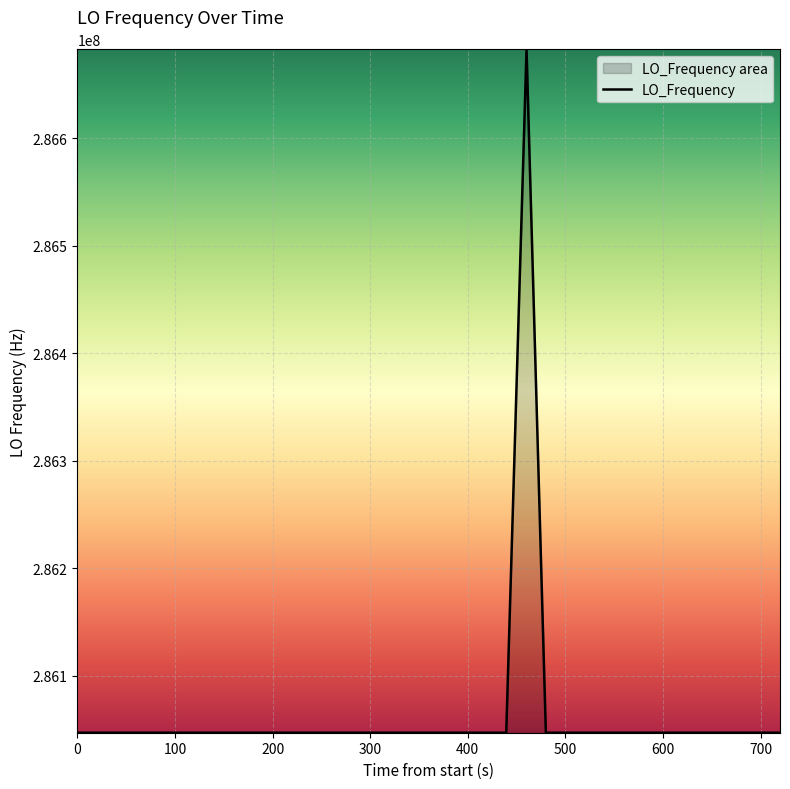

What is the smallest value displayed?

286046998.1